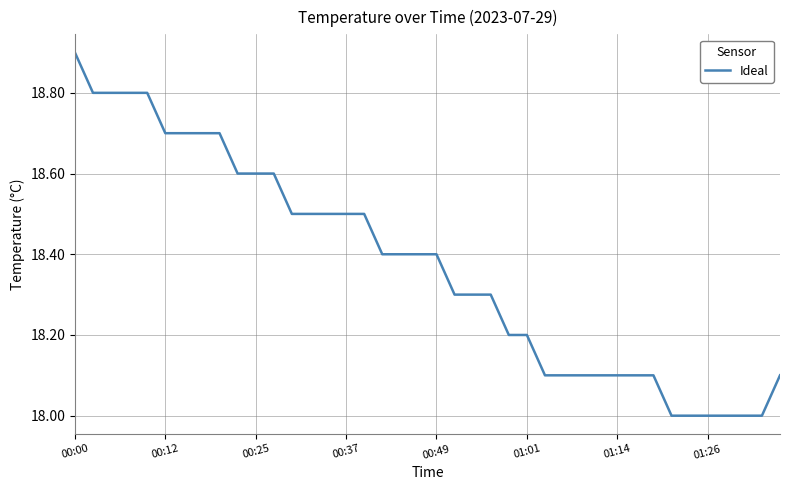

What is the maximum value shown in the chart?

18.9